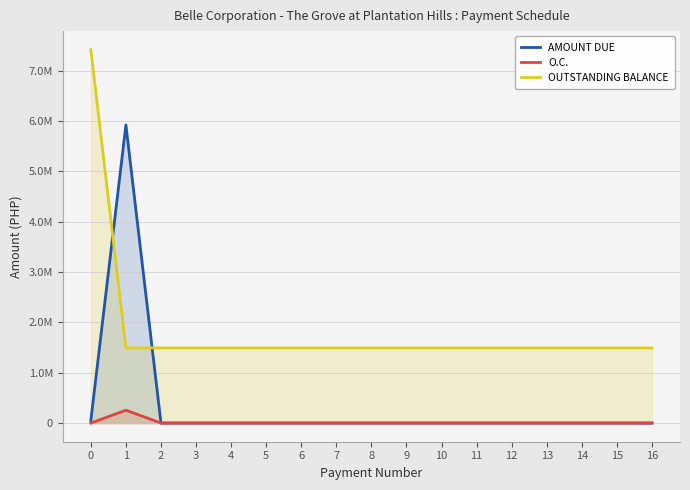

At 5, list the series in order from largest to smallest.

OUTSTANDING BALANCE, AMOUNT DUE, O.C.